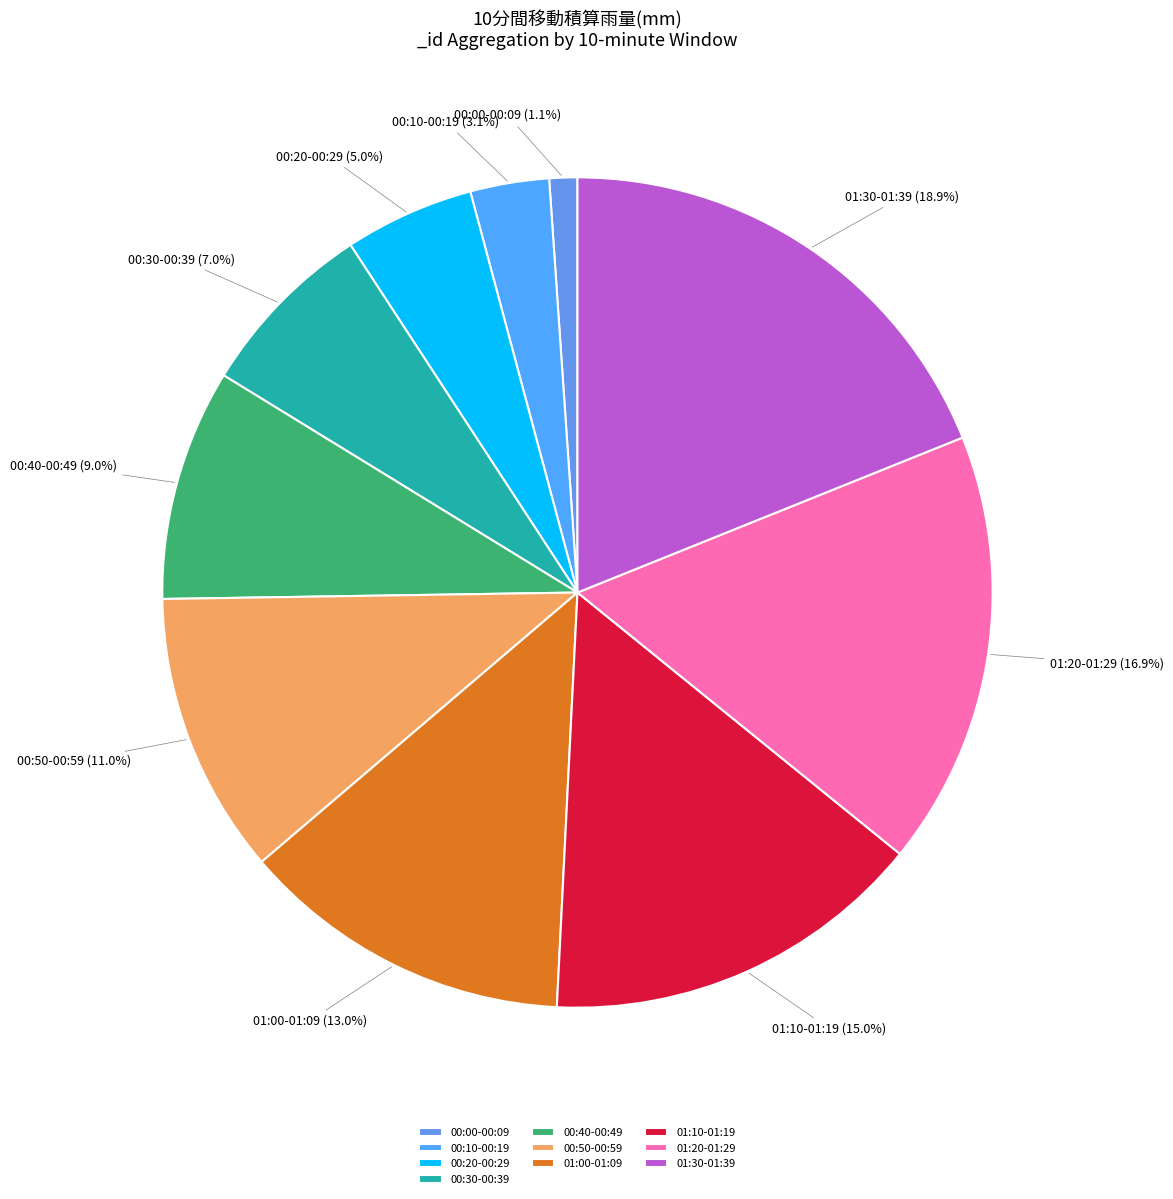

Does any single category account for the majority?

No